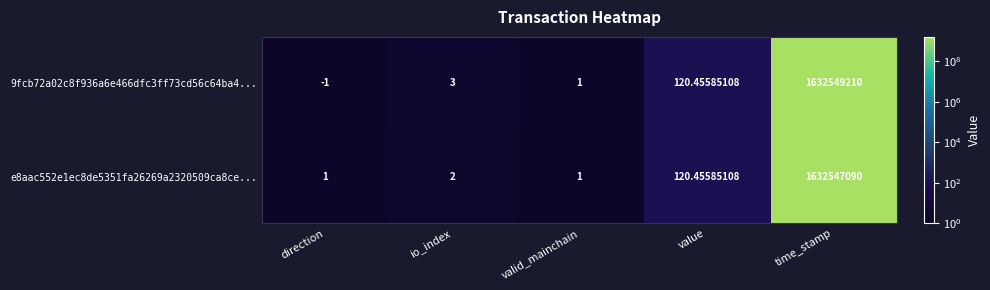

Rank the categories by 9fcb72a02c8f936a6e466dfc3ff73cd56c64ba4... value from highest to lowest.

time_stamp, value, io_index, valid_mainchain, direction